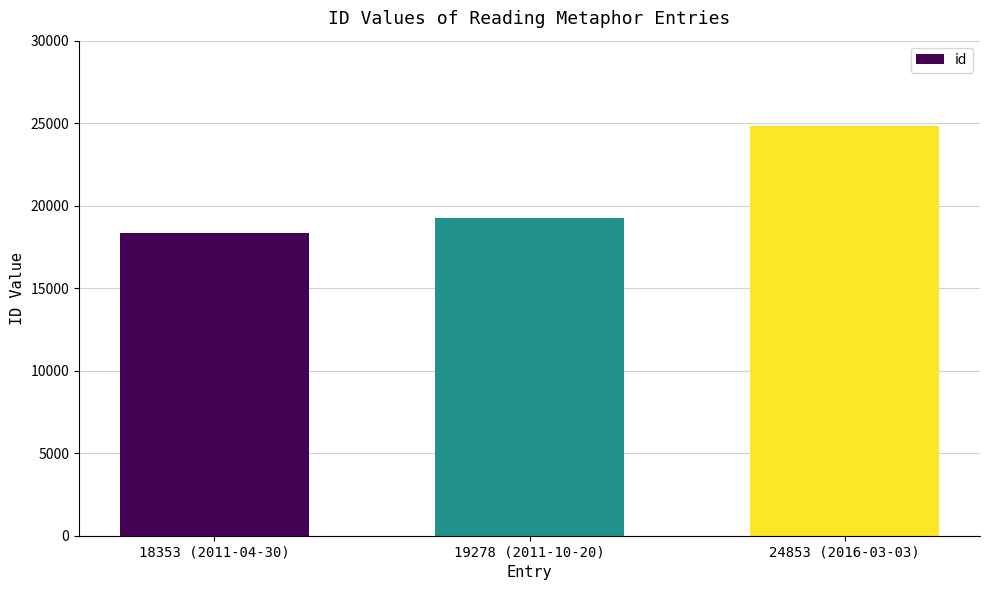

What is the difference between the maximum and minimum values?

6500